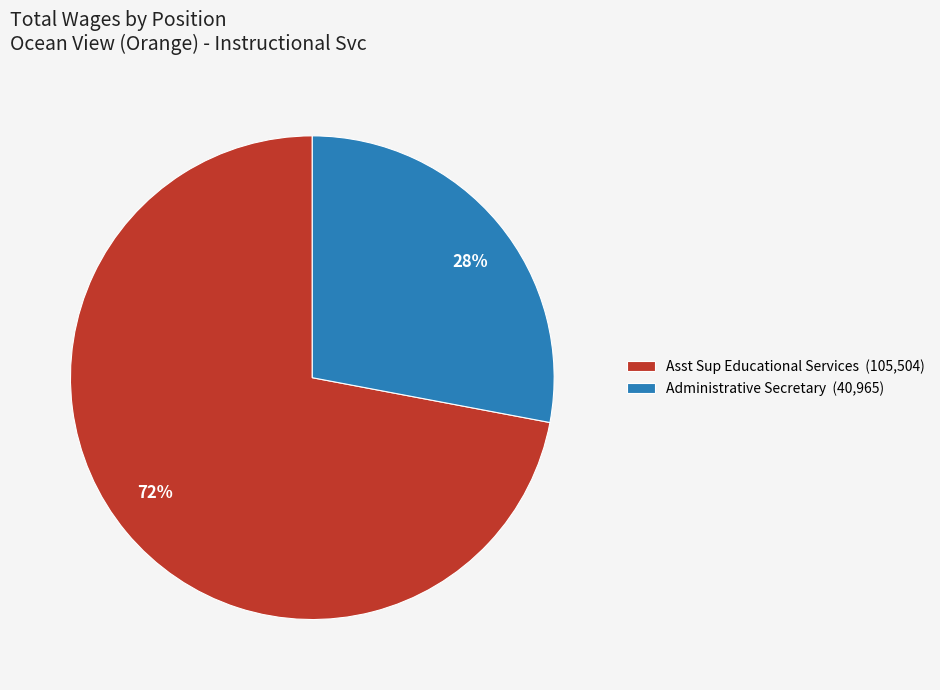

Is there a majority slice in this chart?

Yes